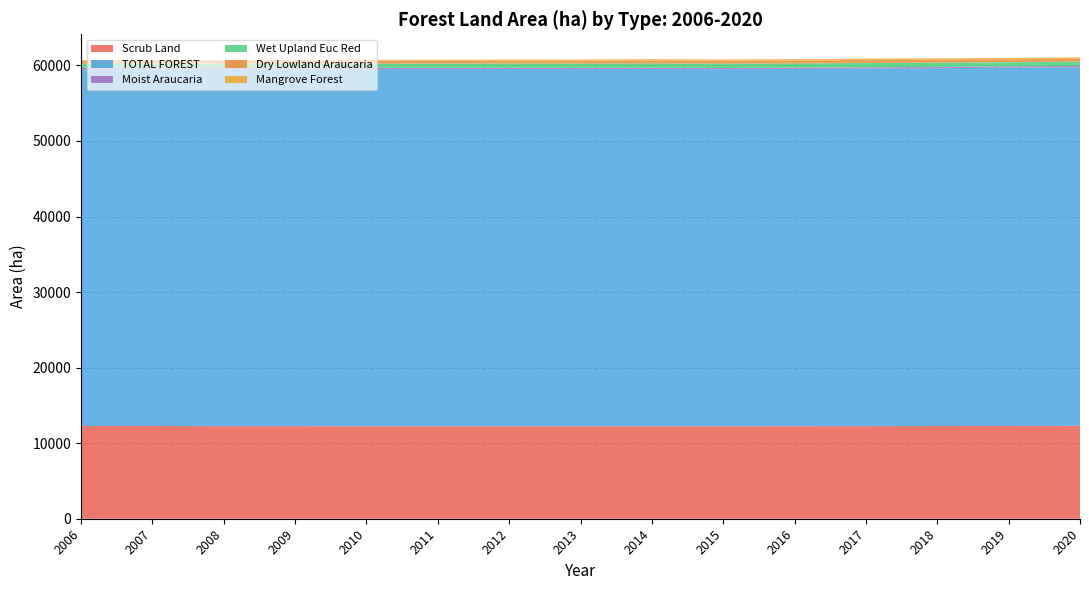

Reading right to left, transcribe all the data shown in this chart.

TOTAL FOREST: 47466.2	47415.2	47369.2	47323.2	47282.2	47251.0	47284.0	47268.0	47283.0	47267.0	47271.0	47257.0	47243.0	47249.0	47242.0
Dry Lowland Araucaria: 382.0	382.0	382.0	382.0	382.0	382.0	382.0	382.0	382.0	382.0	382.0	384.0	384.0	384.0	408.0
Mangrove Forest: 187.0	186.0	185.0	184.0	183.0	182.0	181.0	160.0	140.0	127.0	112.0	98.0	84.0	75.0	61.0
Wet Upland Euc Red: 565.0	565.0	565.0	565.0	565.0	565.0	565.0	565.0	565.0	565.0	565.0	550.0	550.0	546.0	546.0
Moist Araucaria: 174.0	174.0	174.0	174.0	174.0	174.0	174.0	174.0	174.0	174.0	174.0	176.0	176.0	176.0	176.0
Scrub Land: 12297.4	12282.2	12269.1	12258.1	12249.2	12243.0	12243.0	12243.0	12242.0	12242.0	12242.0	12254.0	12254.0	12276.0	12276.0